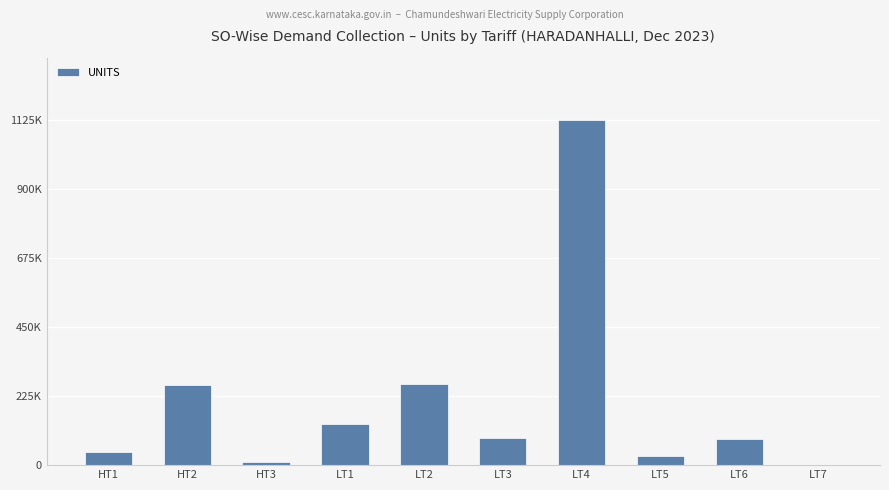

What is the ratio of the value at LT5 to the value at LT2?

0.1